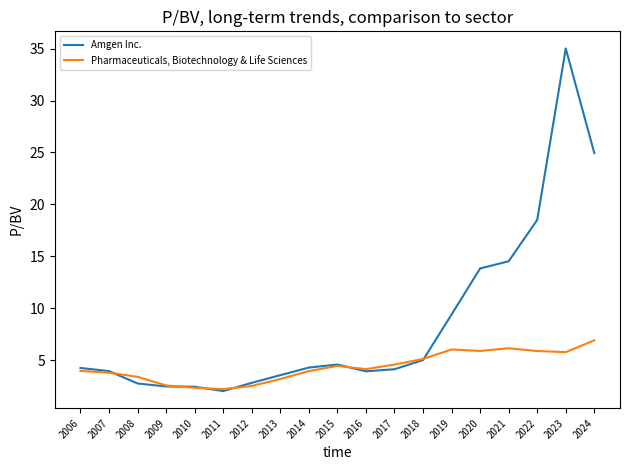

Is the value of Pharmaceuticals, Biotechnology & Life Sciences at 2008 greater than the value of Amgen Inc. at 2021?

No